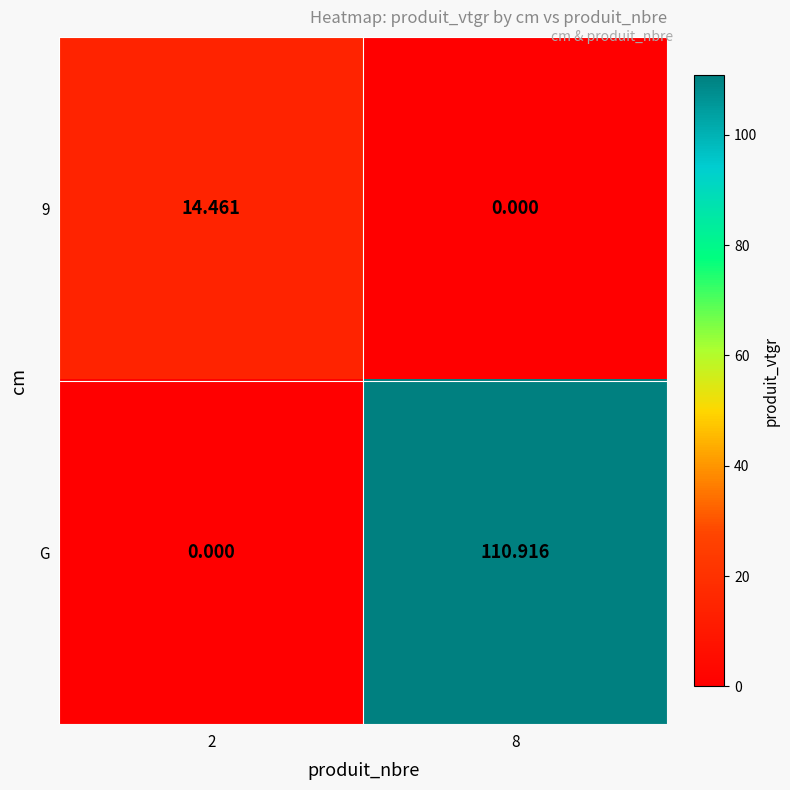

Which series has the largest total across all categories?

G